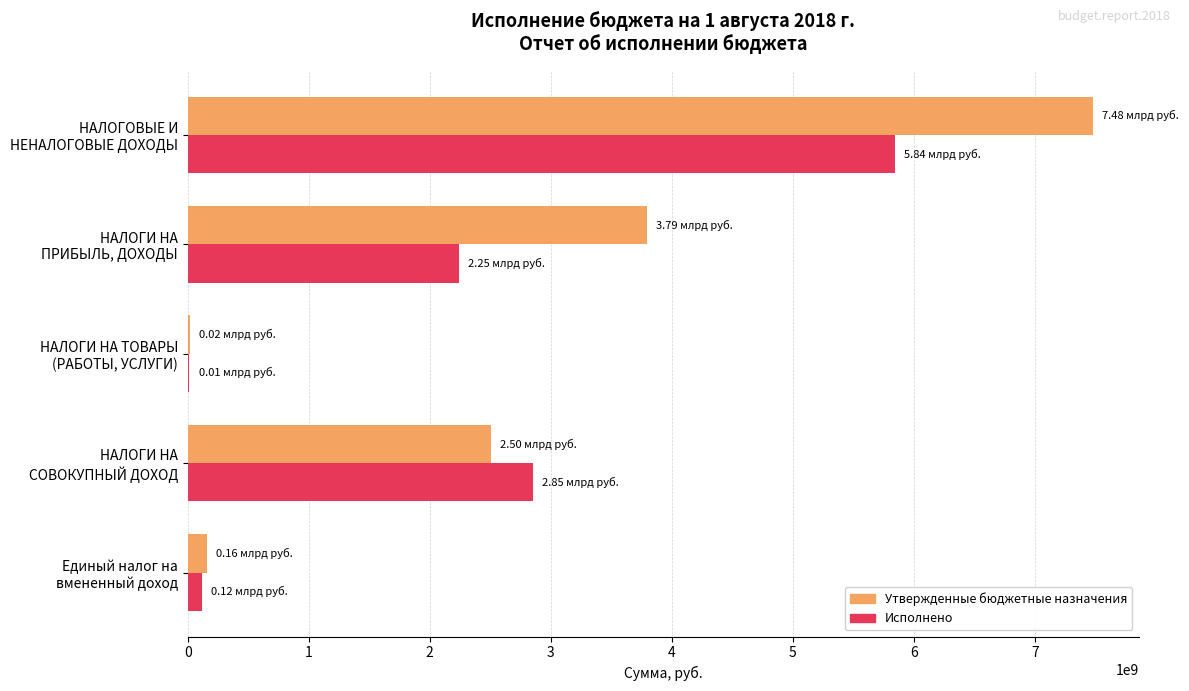

What is the sum of all Утвержденные бюджетные назначения values?

13960660400.0